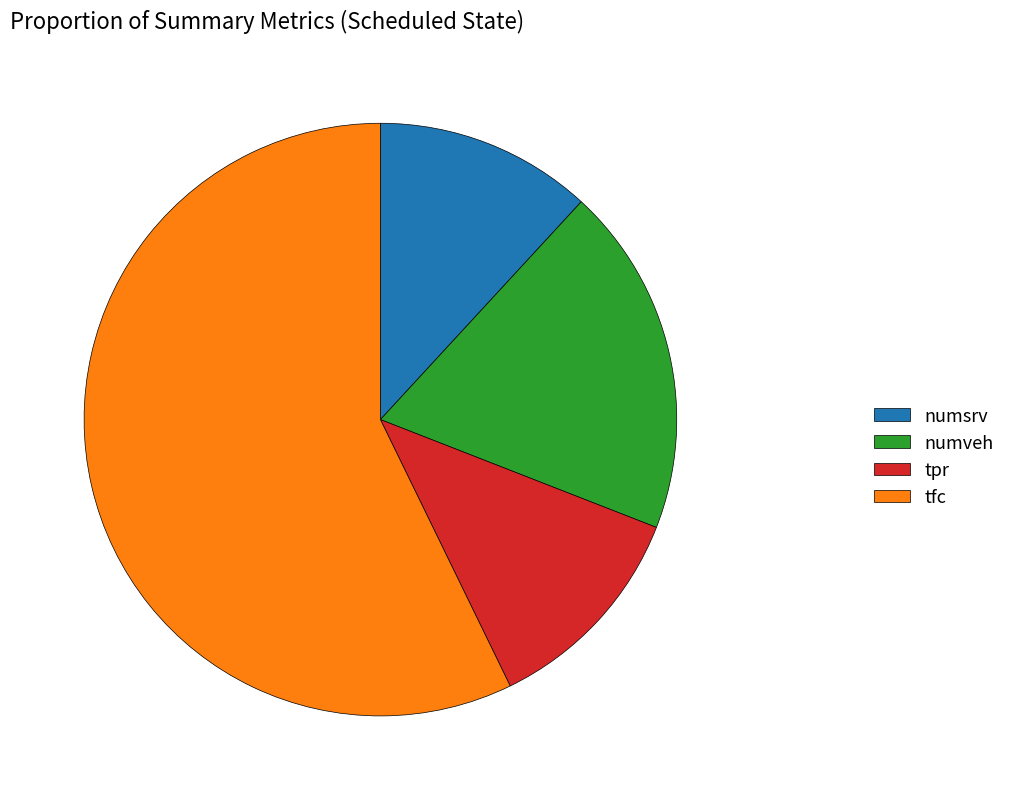

Does numsrv represent more than half of the total?

No